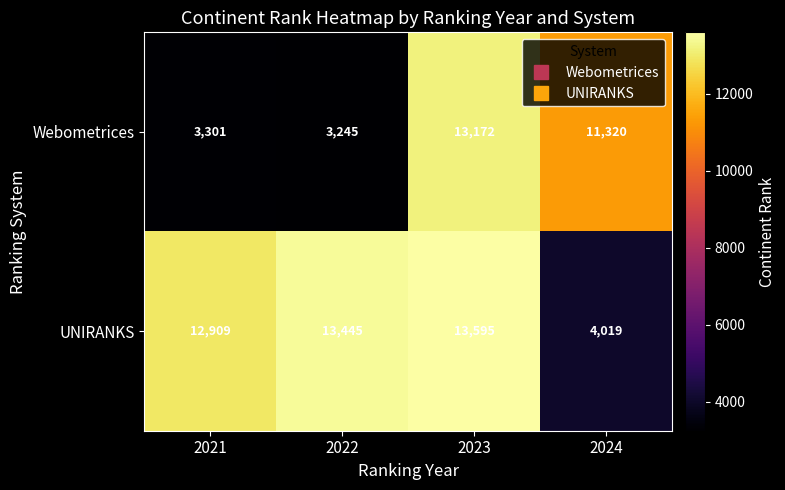

Rank the series by their maximum value, from highest to lowest.

UNIRANKS, Webometrices